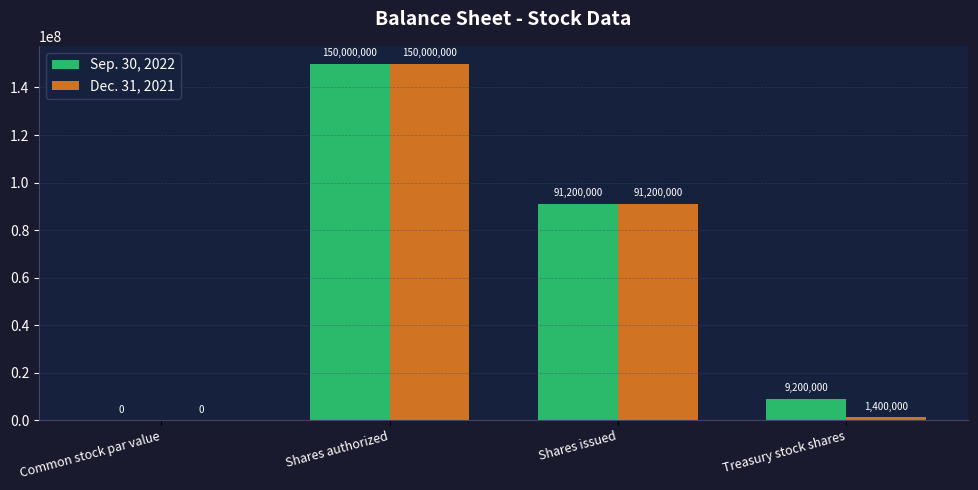

True or false: Sep. 30, 2022 has a value of 90766213.0 at Shares authorized.

False